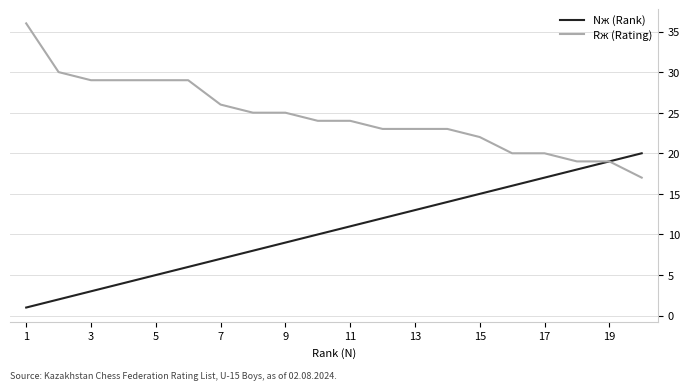

Which series has the largest total across all categories?

Rж (Rating)